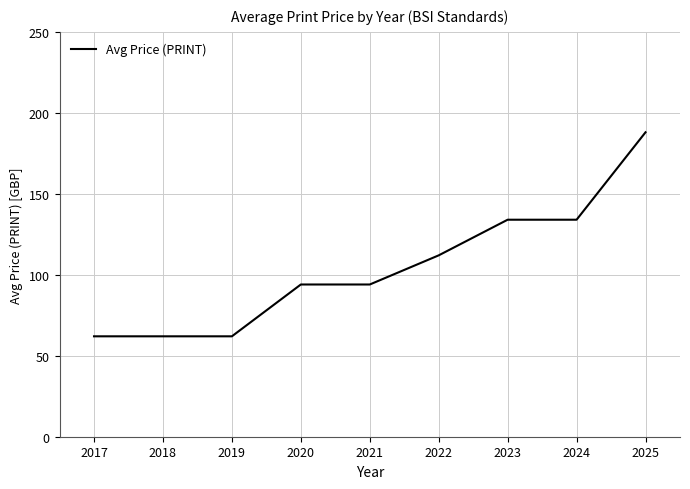

What is the difference between the maximum and minimum values?

126